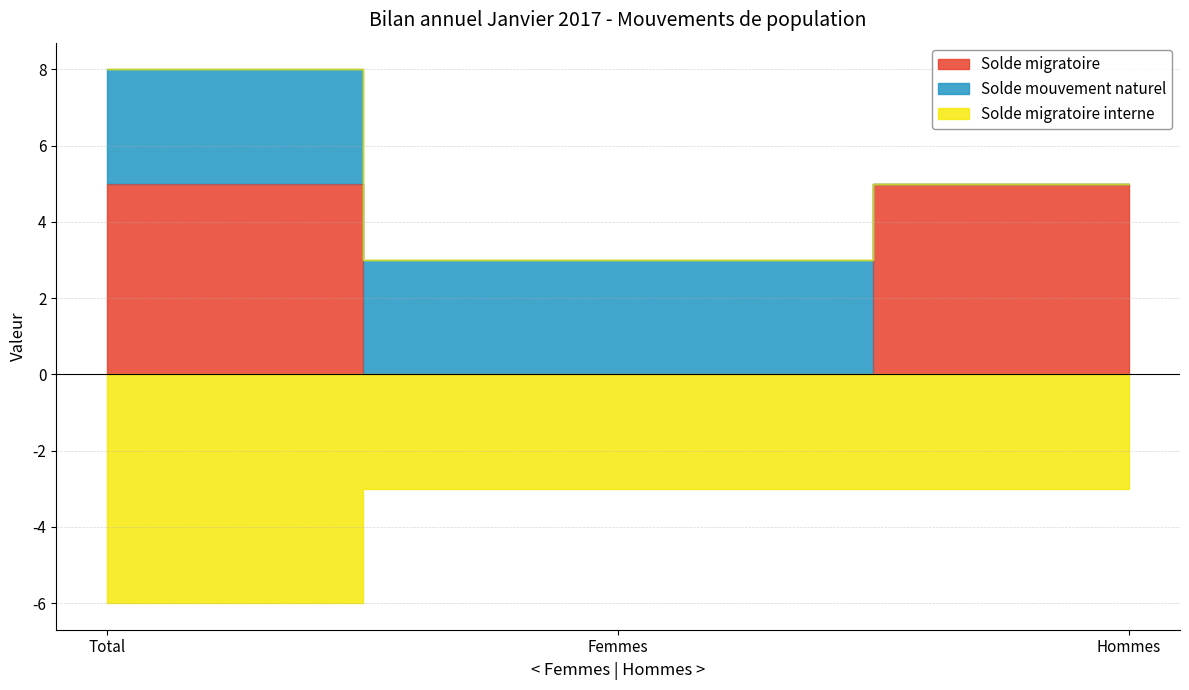

Is it true that Solde migratoire interne equals -1 at Hommes?

False